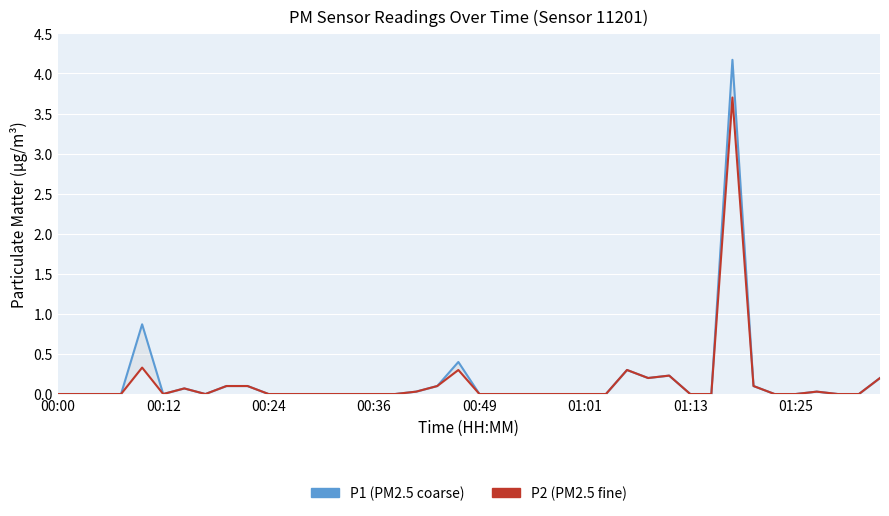

Reading left to right, what are all the values shown in this chart?

P1 (PM2.5 coarse): 0.0	0.0	0.0	0.0	0.9	0.0	0.1	0.0	0.1	0.1	0.0	0.0	0.0	0.0	0.0	0.0	0.0	0.0	0.1	0.4	0.0	0.0	0.0	0.0	0.0	0.0	0.0	0.3	0.2	0.2	0.0	0.0	4.2	0.1	0.0	0.0	0.0	0.0	0.0	0.2
P2 (PM2.5 fine): 0.0	0.0	0.0	0.0	0.3	0.0	0.1	0.0	0.1	0.1	0.0	0.0	0.0	0.0	0.0	0.0	0.0	0.0	0.1	0.3	0.0	0.0	0.0	0.0	0.0	0.0	0.0	0.3	0.2	0.2	0.0	0.0	3.7	0.1	0.0	0.0	0.0	0.0	0.0	0.2